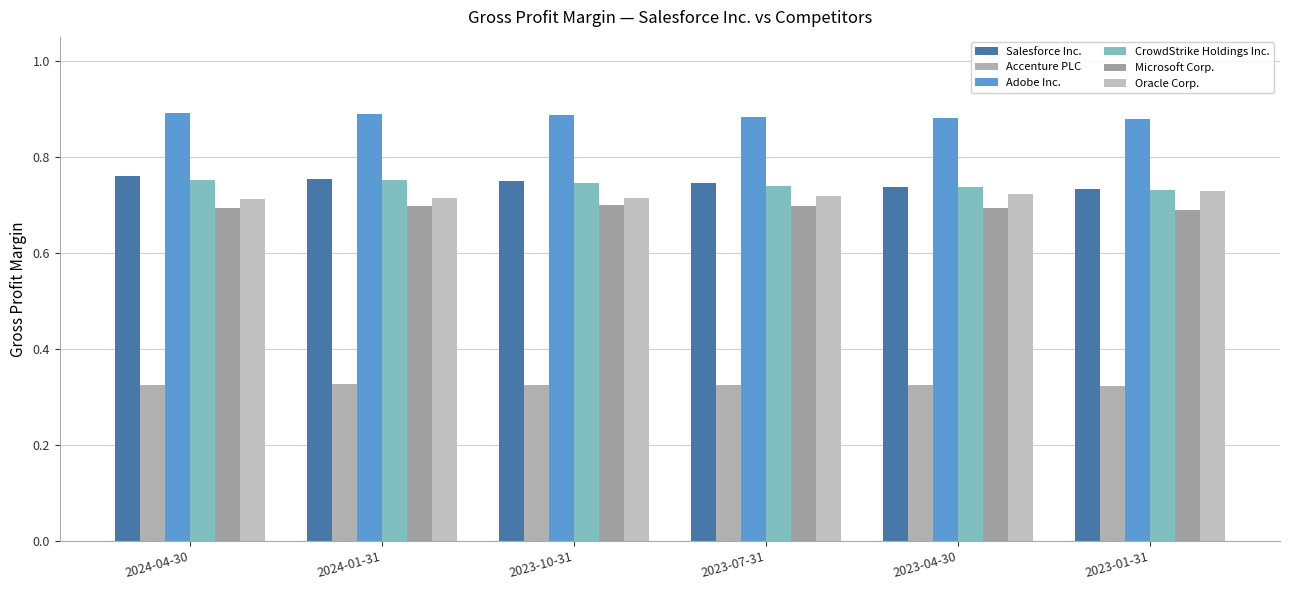

Count the number of categories in the chart.

6